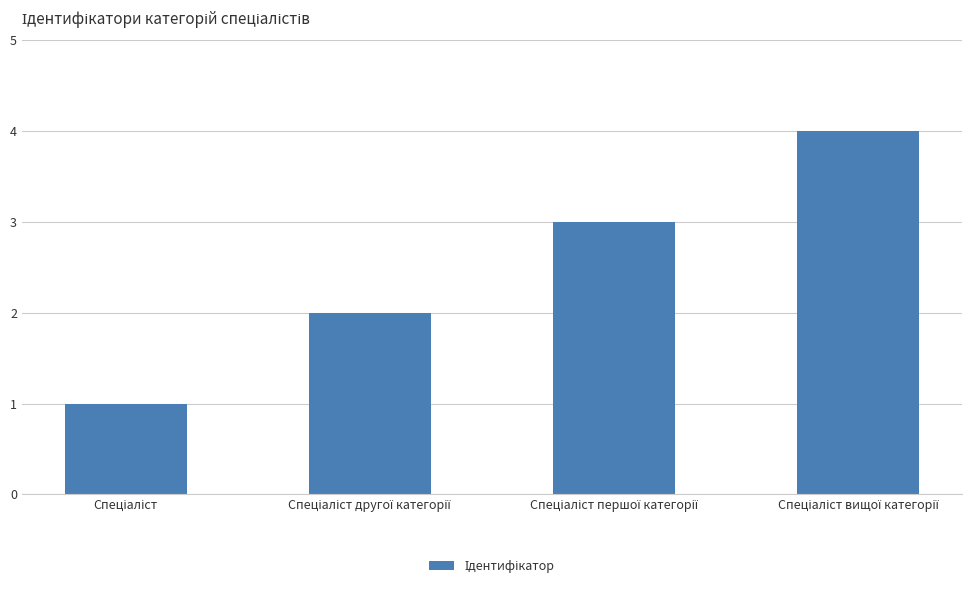

What is the sum of all values?

10